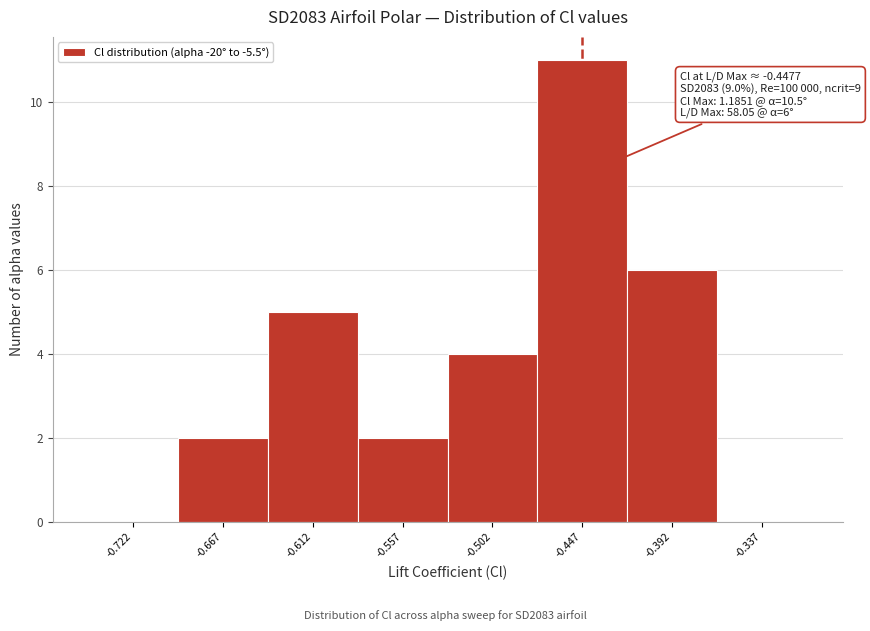

Which range on the x-axis has the tallest bar?

-0.475 to -0.420